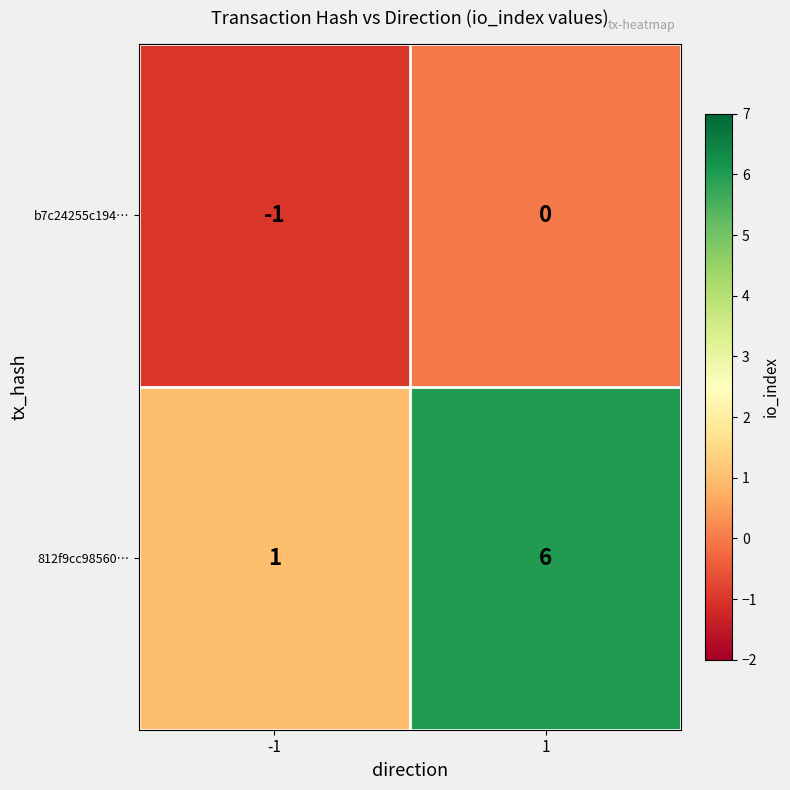

Which series has the widest spread of values?

812f9cc98560…